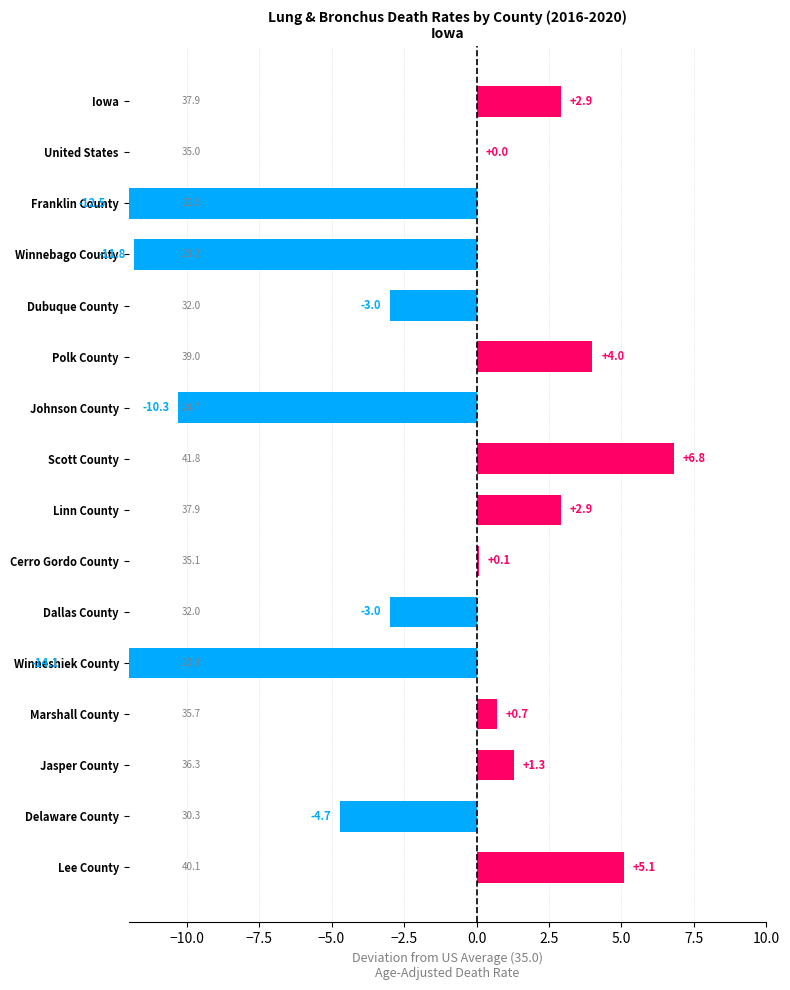

The chart shows a value of -4.7 at Delaware County. True or false?

True